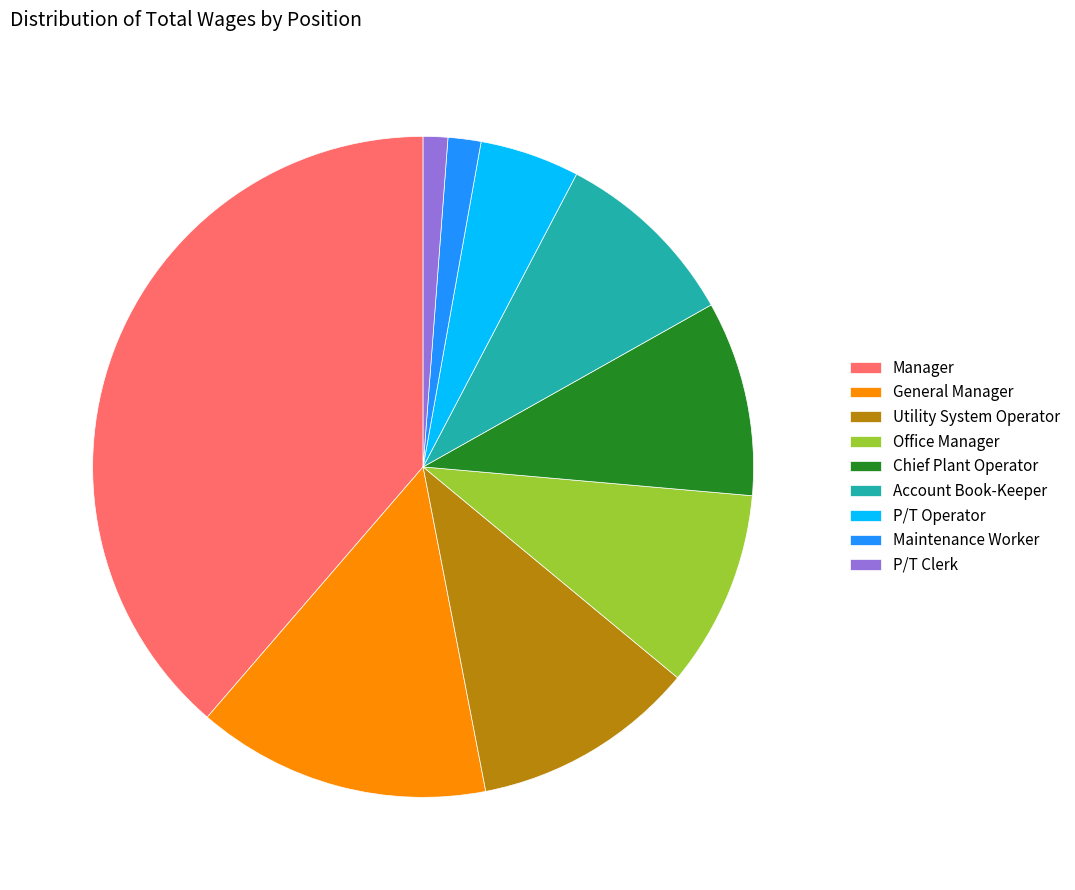

Do P/T Clerk and Account Book-Keeper together represent more than half of the pie?

No